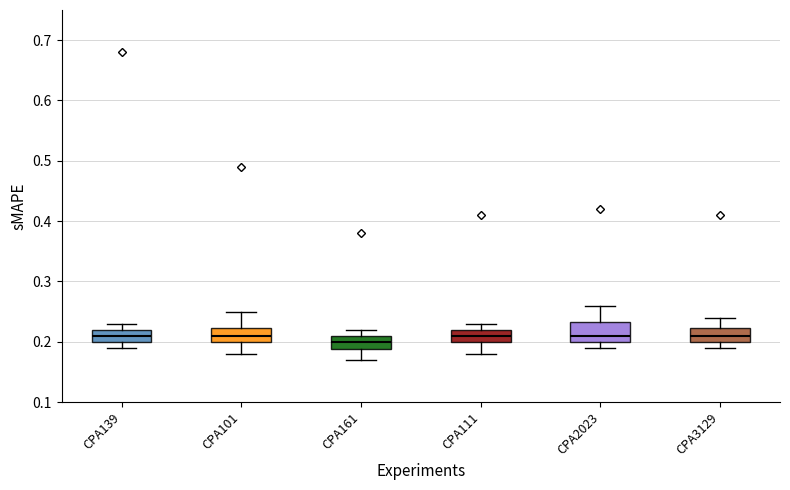

Where does the median line of the box for CPA101 sit on the y-axis? The values are not printed on the chart, so give them approximately, as read against the axis.

0.21